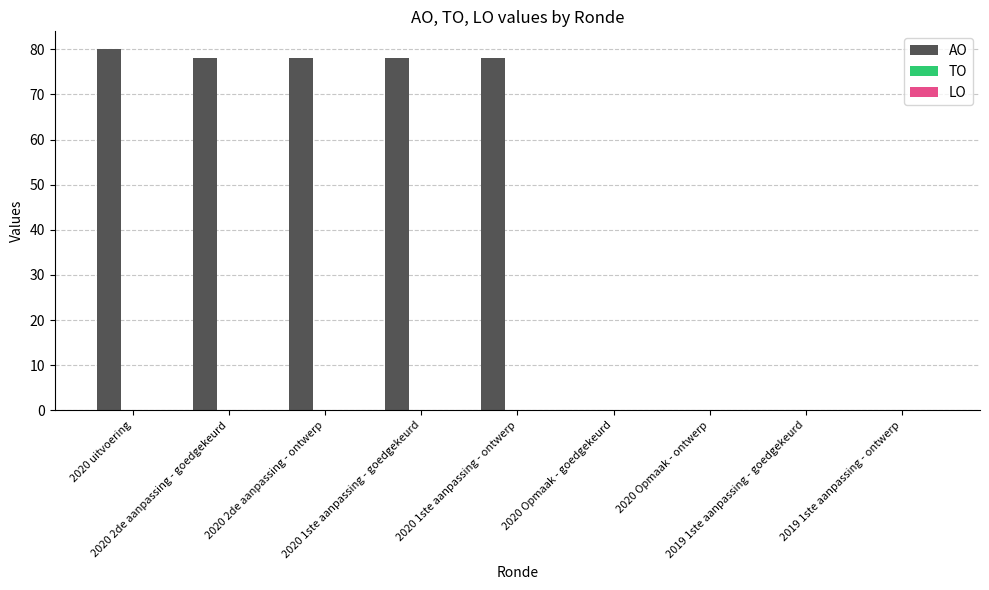

What is the sum of all values?

392